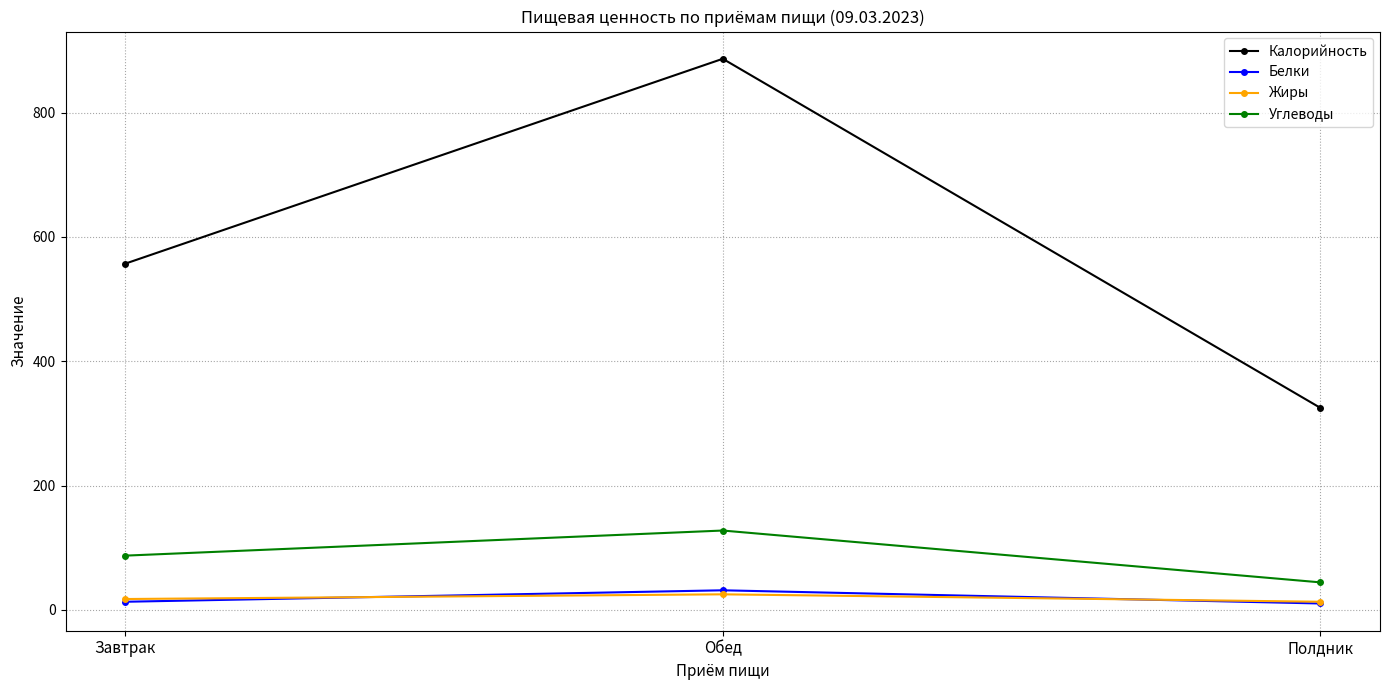

What is the average value of the Калорийность series?

589.5